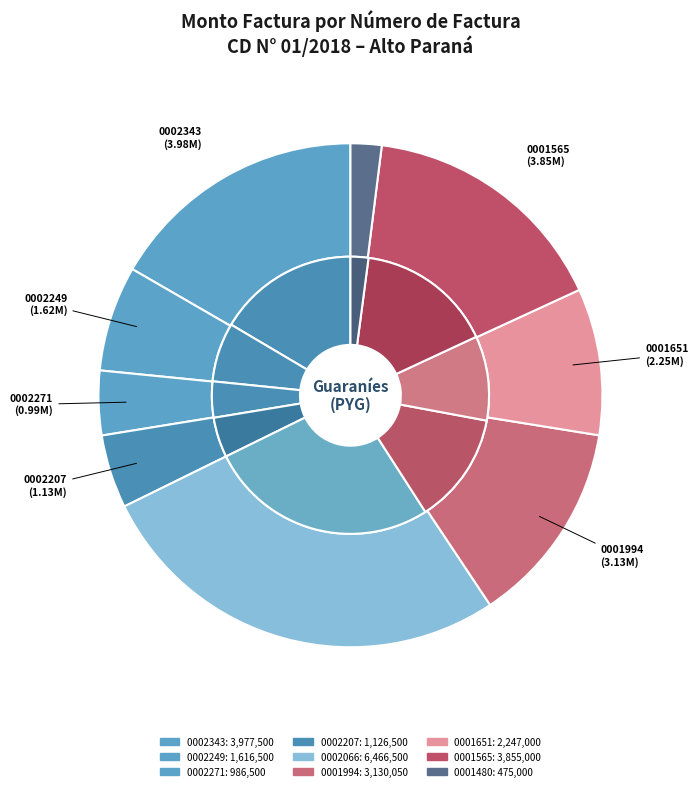

Which slice is the largest?

001-001-0002066